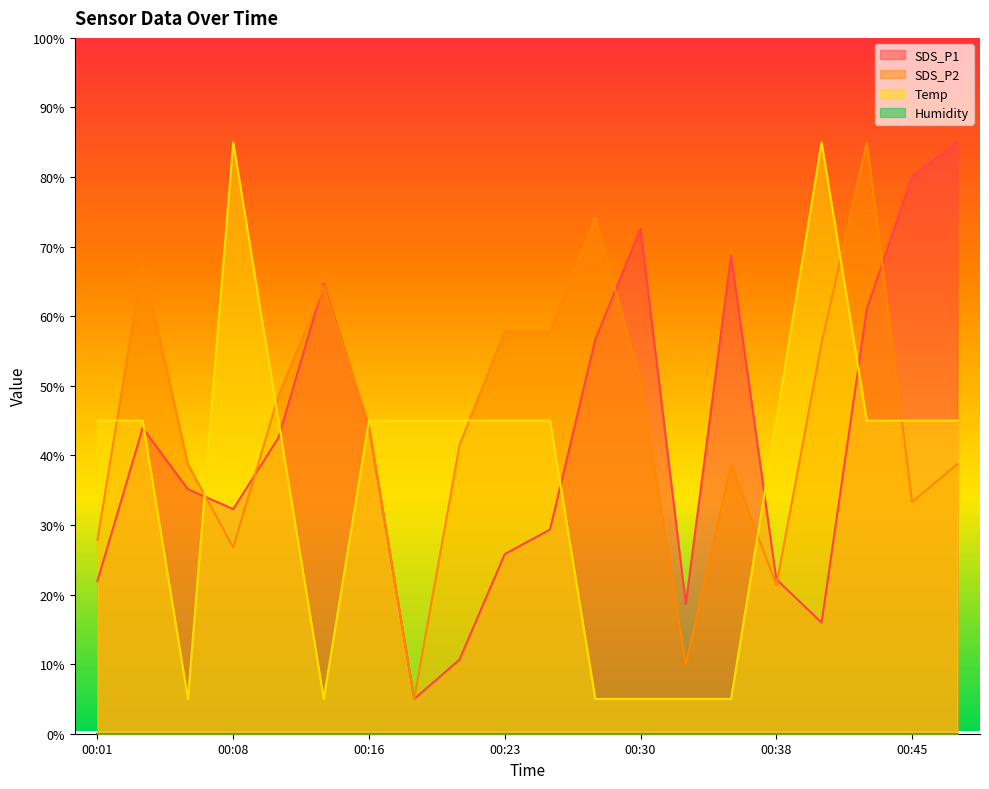

What is the difference between the maximum and minimum values in the SDS_P1 series?

80.0